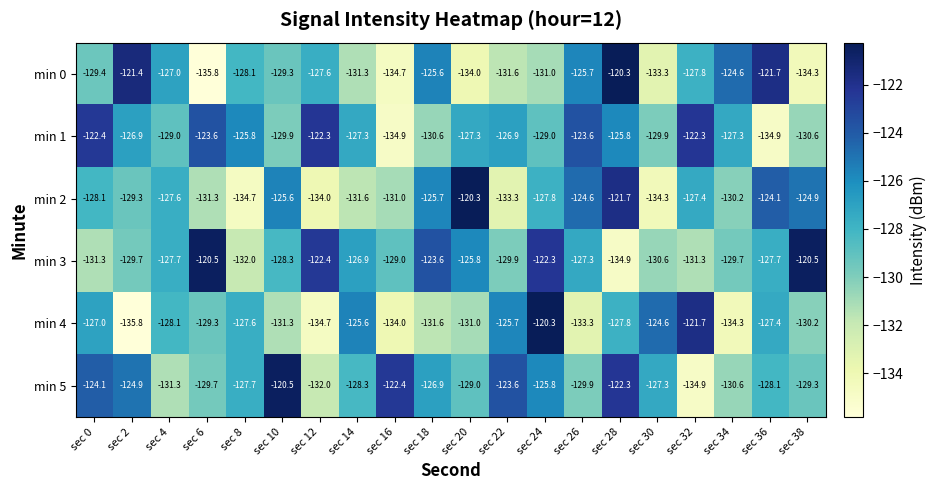

Where does the min 3 series first go above -127?

sec 6